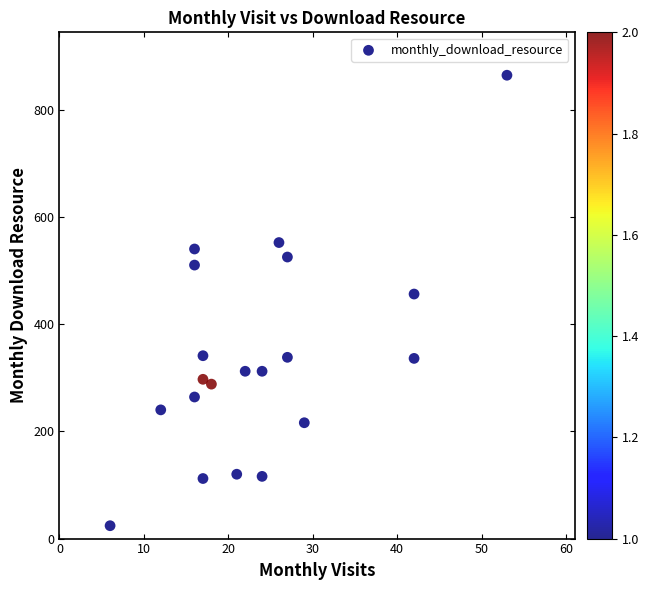

What Y value in the scatter plot is closest to 444?

456